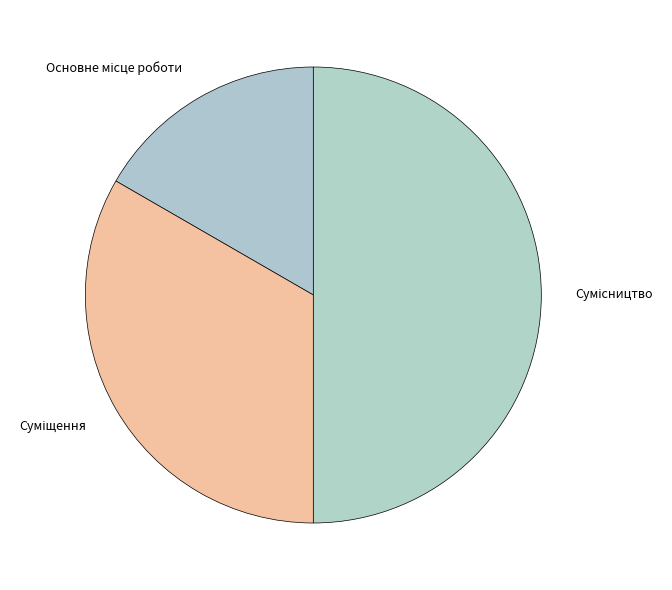

To the nearest percent, what is the difference between the largest and smallest slice percentages?

33%